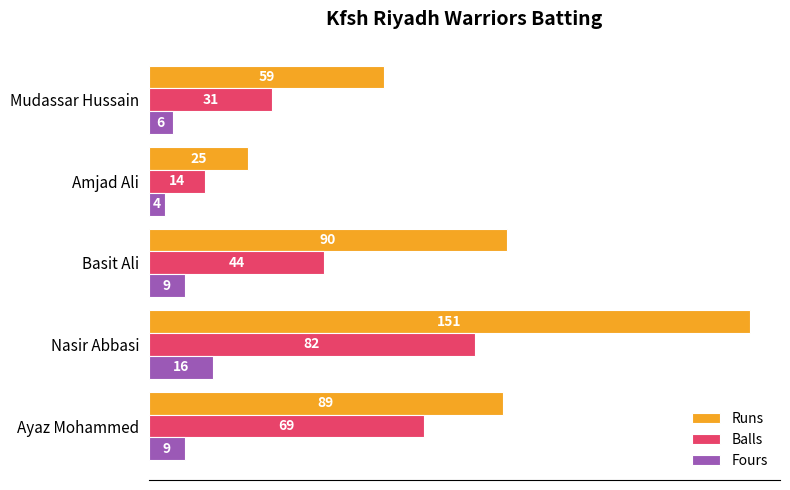

What is the difference between the second highest and second lowest values in the Runs series?

31